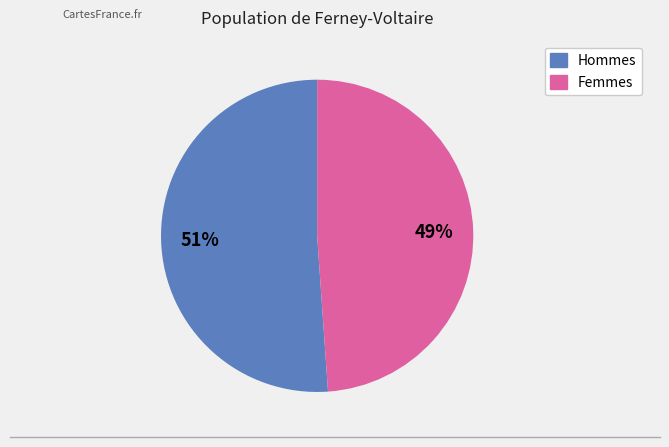

Is there a majority slice in this chart?

Yes